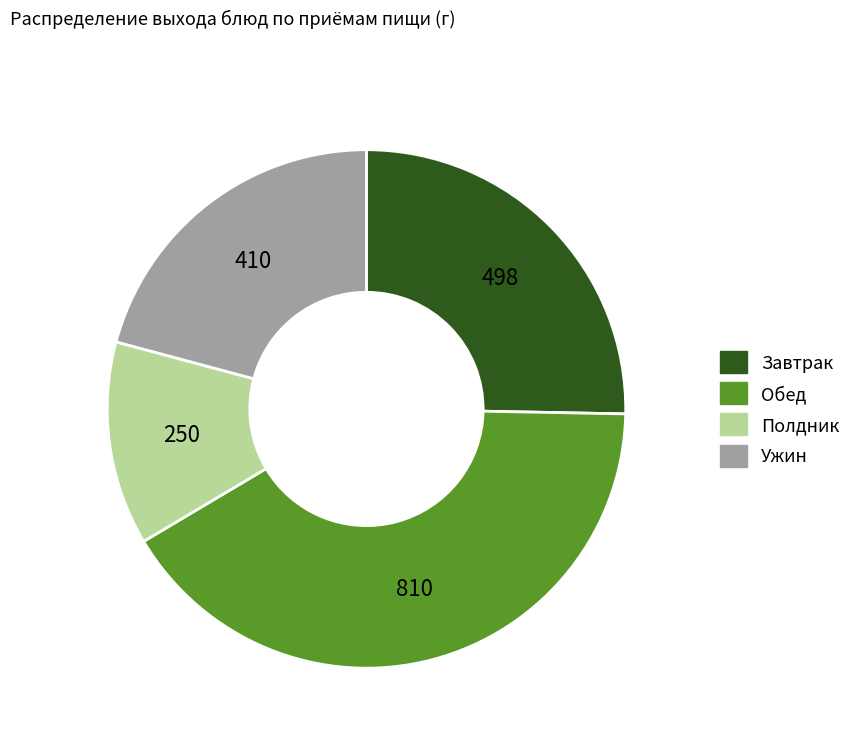

How many segments does this pie chart have?

4